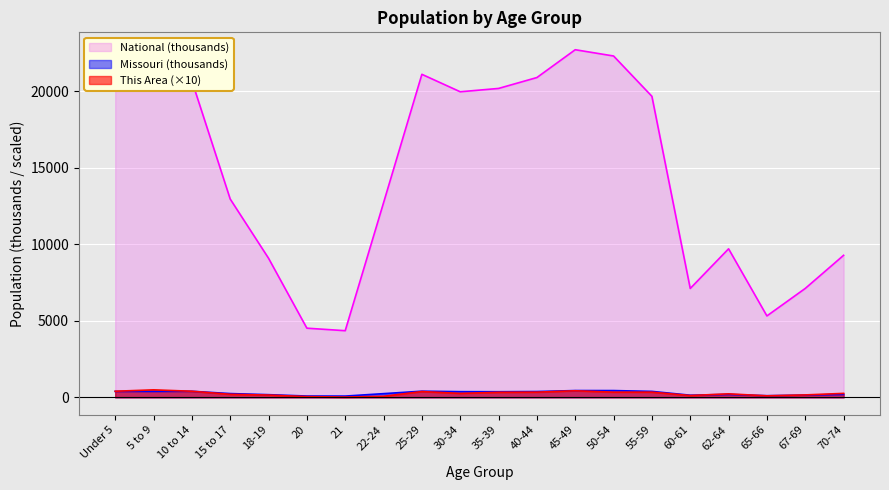

Reading left to right, what are all the values shown in this chart?

This Area: 400.0	490.0	400.0	200.0	150.0	50.0	20.0	70.0	380.0	260.0	330.0	340.0	430.0	340.0	340.0	120.0	230.0	100.0	160.0	260.0
Missouri: 390.2	390.5	396.9	247.8	176.0	86.5	83.5	243.2	403.2	372.2	368.1	380.5	444.8	443.8	390.0	140.8	192.5	108.4	148.7	193.4
National: 20201.4	20348.7	20677.2	12954.3	9086.1	4519.1	4354.3	12712.6	21101.8	19962.1	20179.6	20891.0	22708.6	22298.1	19664.8	7113.7	9704.2	5319.9	7115.4	9278.2